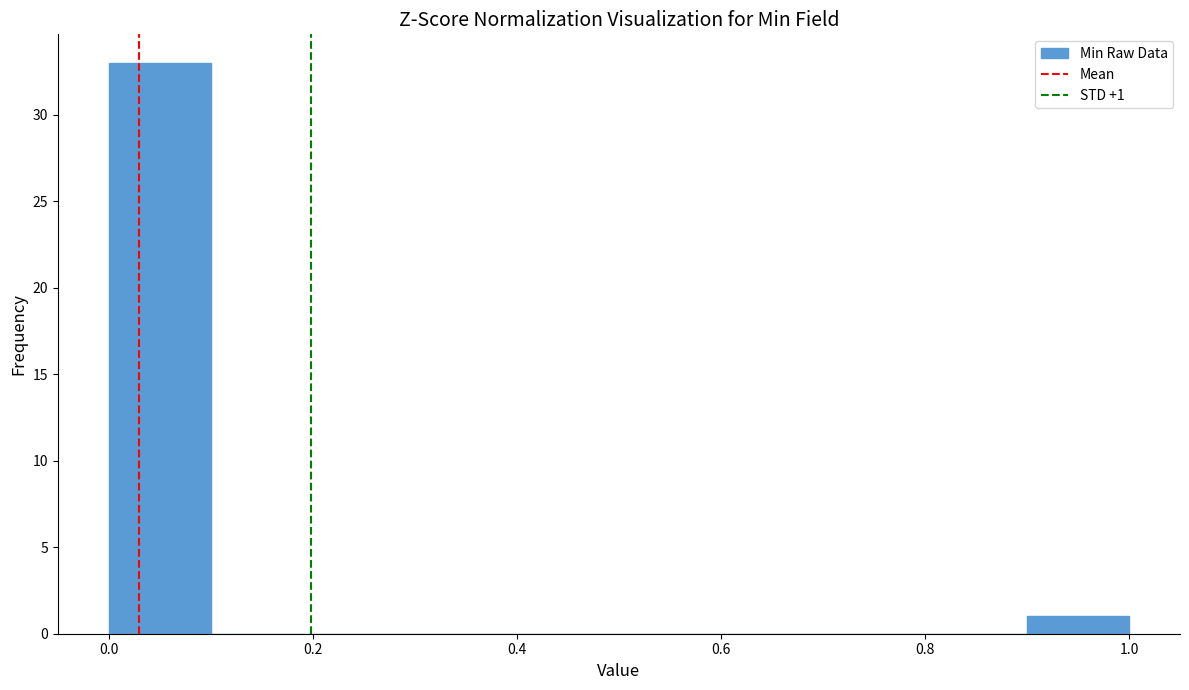

Over which range of the x-axis is the bar tallest?

0.0 to 0.1